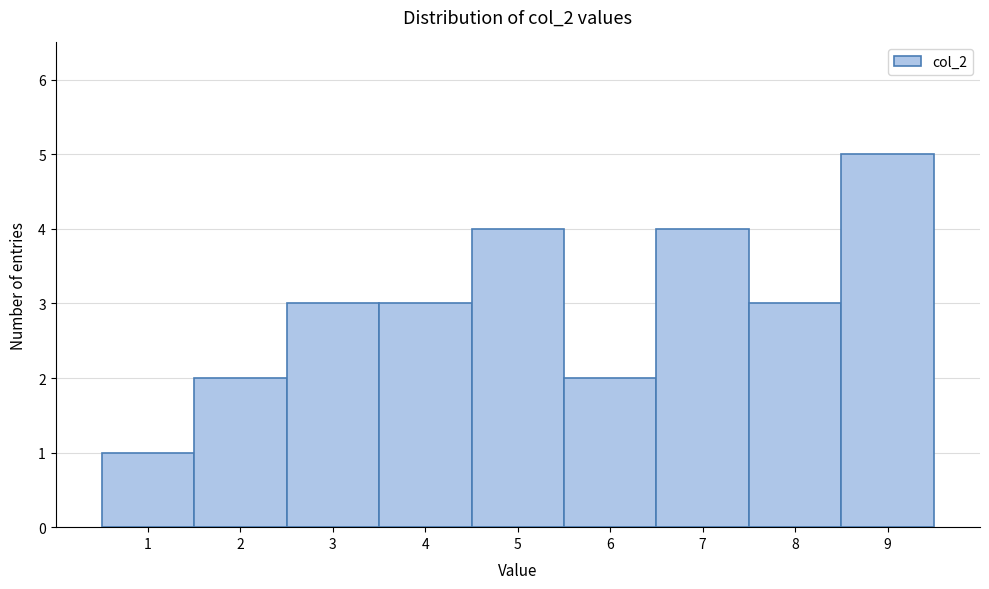

Which range on the x-axis has the tallest bar?

8.5 to 9.5